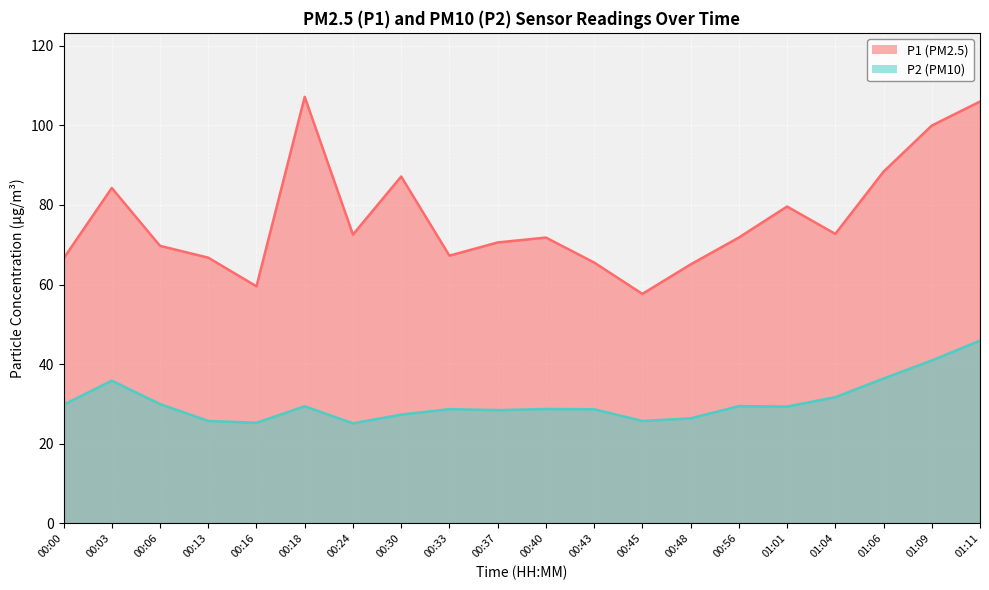

Is it true that P2 equals 37.3 at 00:13?

False